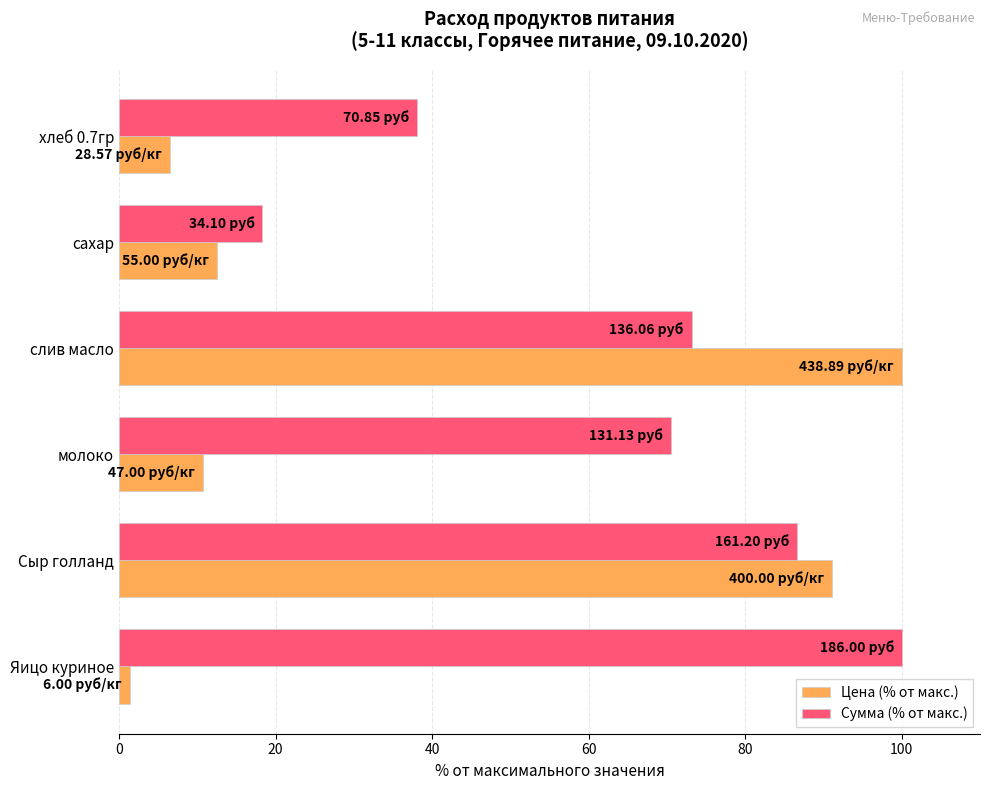

Which series changed the most between сахар and слив масло?

Цена (% от макс.)